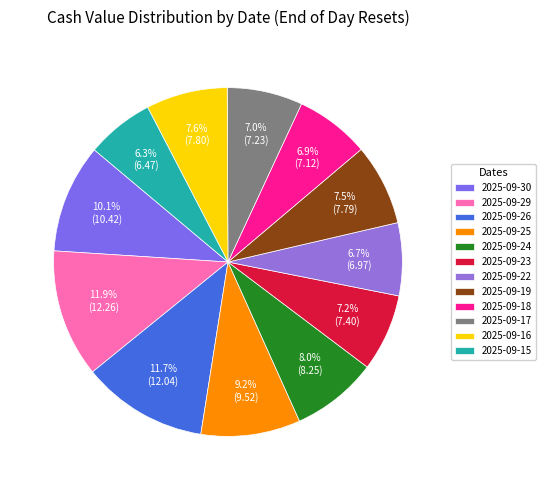

How much of the chart is everything except 2025-09-19?

92.5%